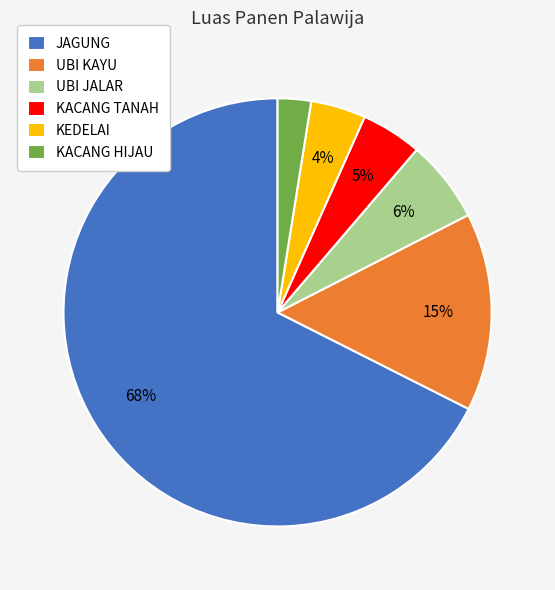

To the nearest percent, what is the average slice percentage?

17%